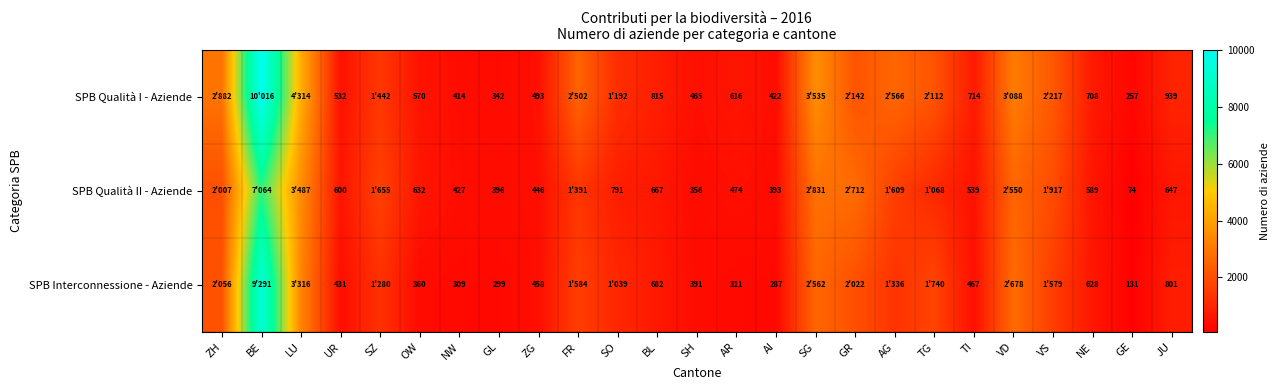

Which series changed the most between ZG and SH?

SPB Qualità II - Aziende